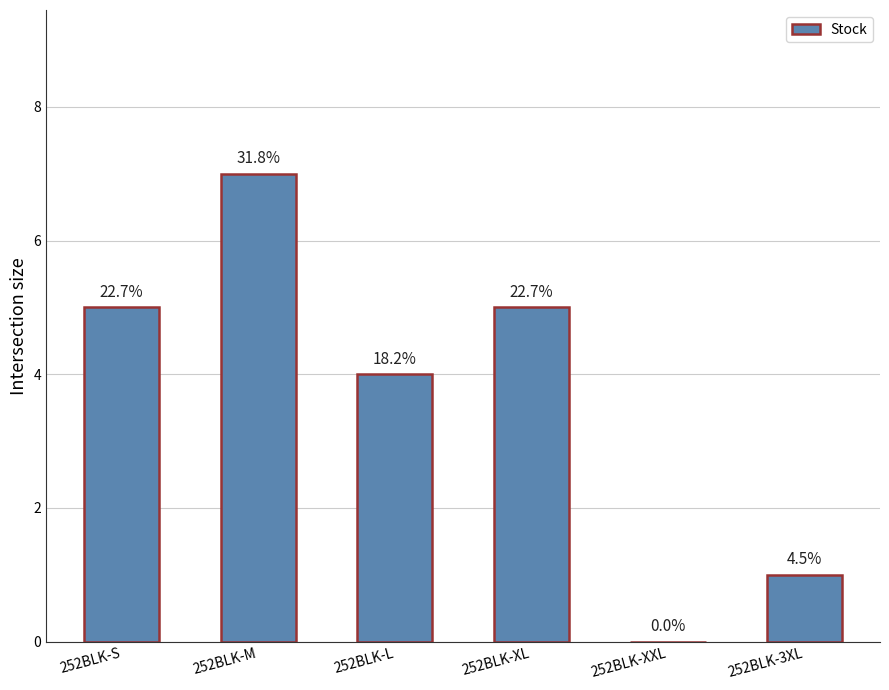

Rank the categories by value from highest to lowest.

252BLK-M, 252BLK-S, 252BLK-XL, 252BLK-L, 252BLK-3XL, 252BLK-XXL